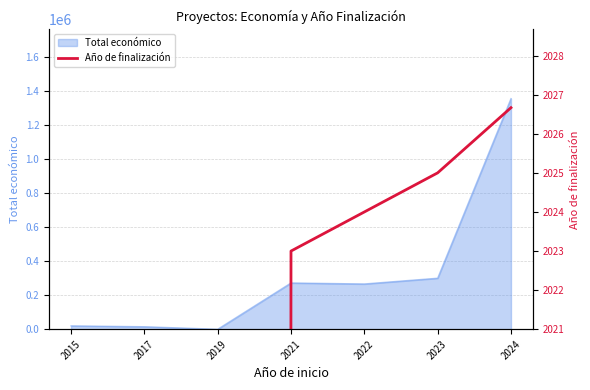

What is the value of the 6th point from the left?

2025.0